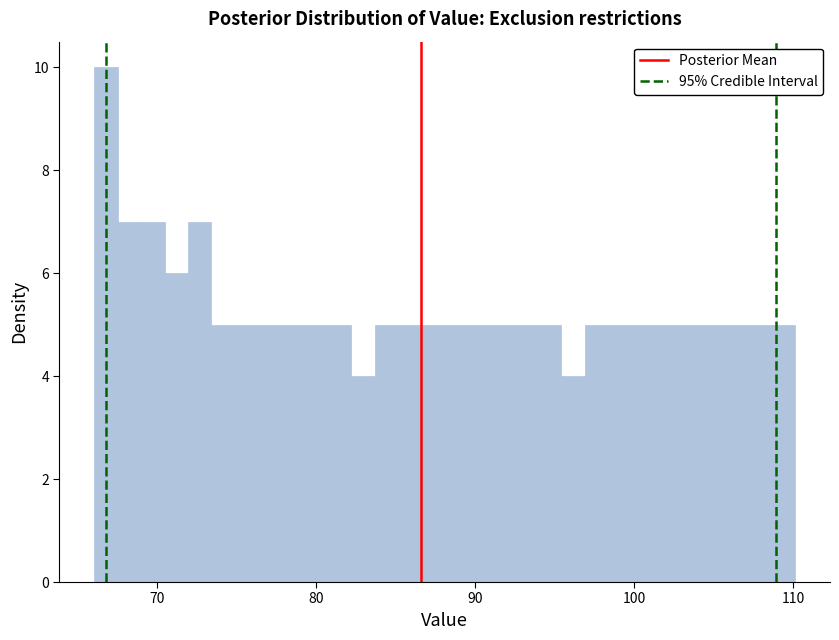

Around what value on the x-axis is the tallest bar? Give the approximate position of its centre, as read against the axis.

67